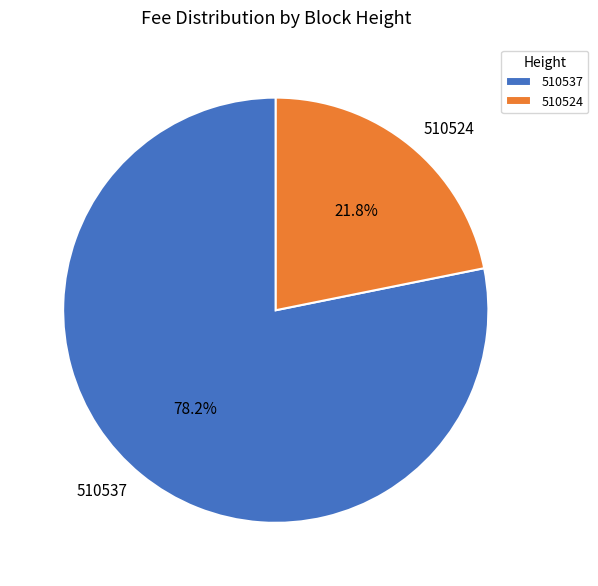

The 510524 slice represents 17% of the pie. True or false?

False